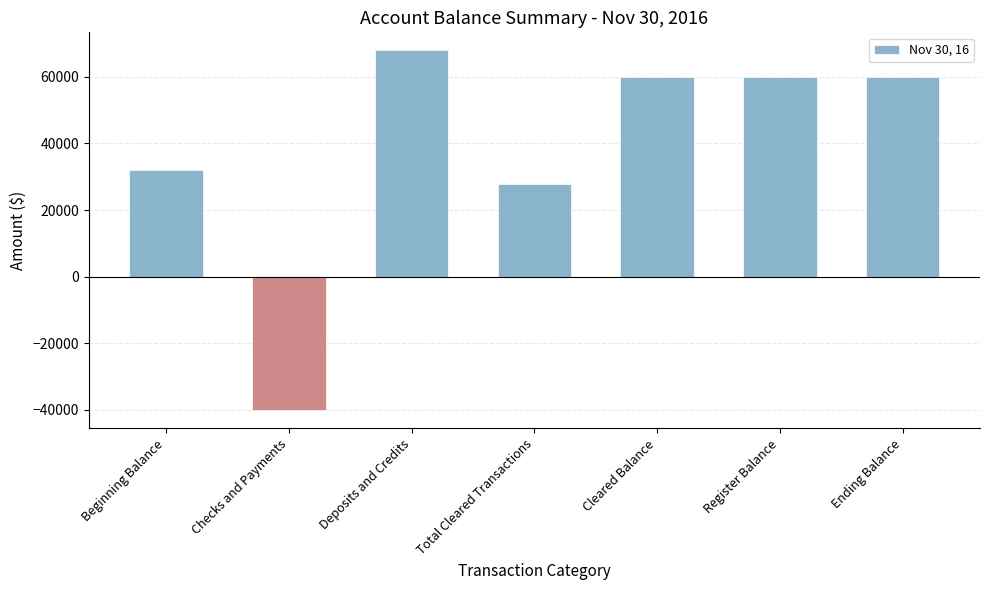

Approximately how many times larger is the value at Register Balance compared to Ending Balance?

1.0